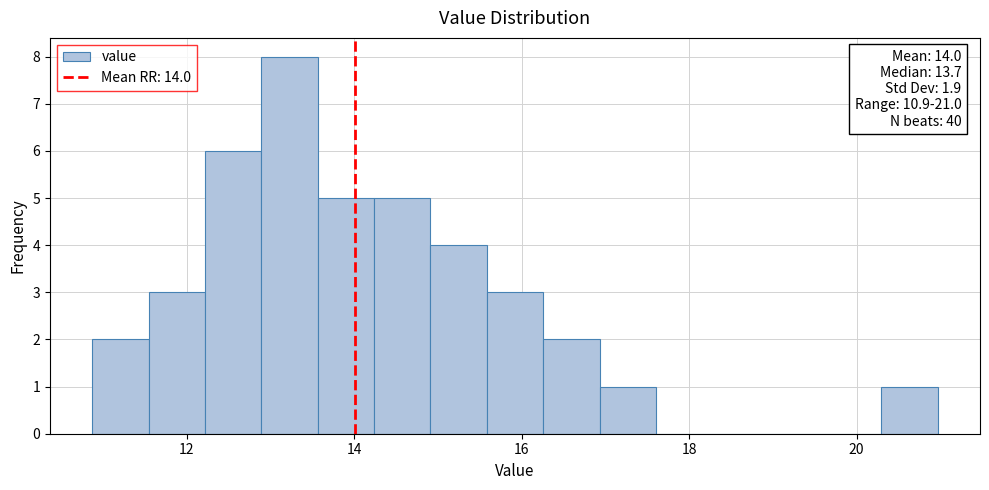

Around what value on the x-axis is the tallest bar? Give the approximate position of its centre, as read against the axis.

13.2